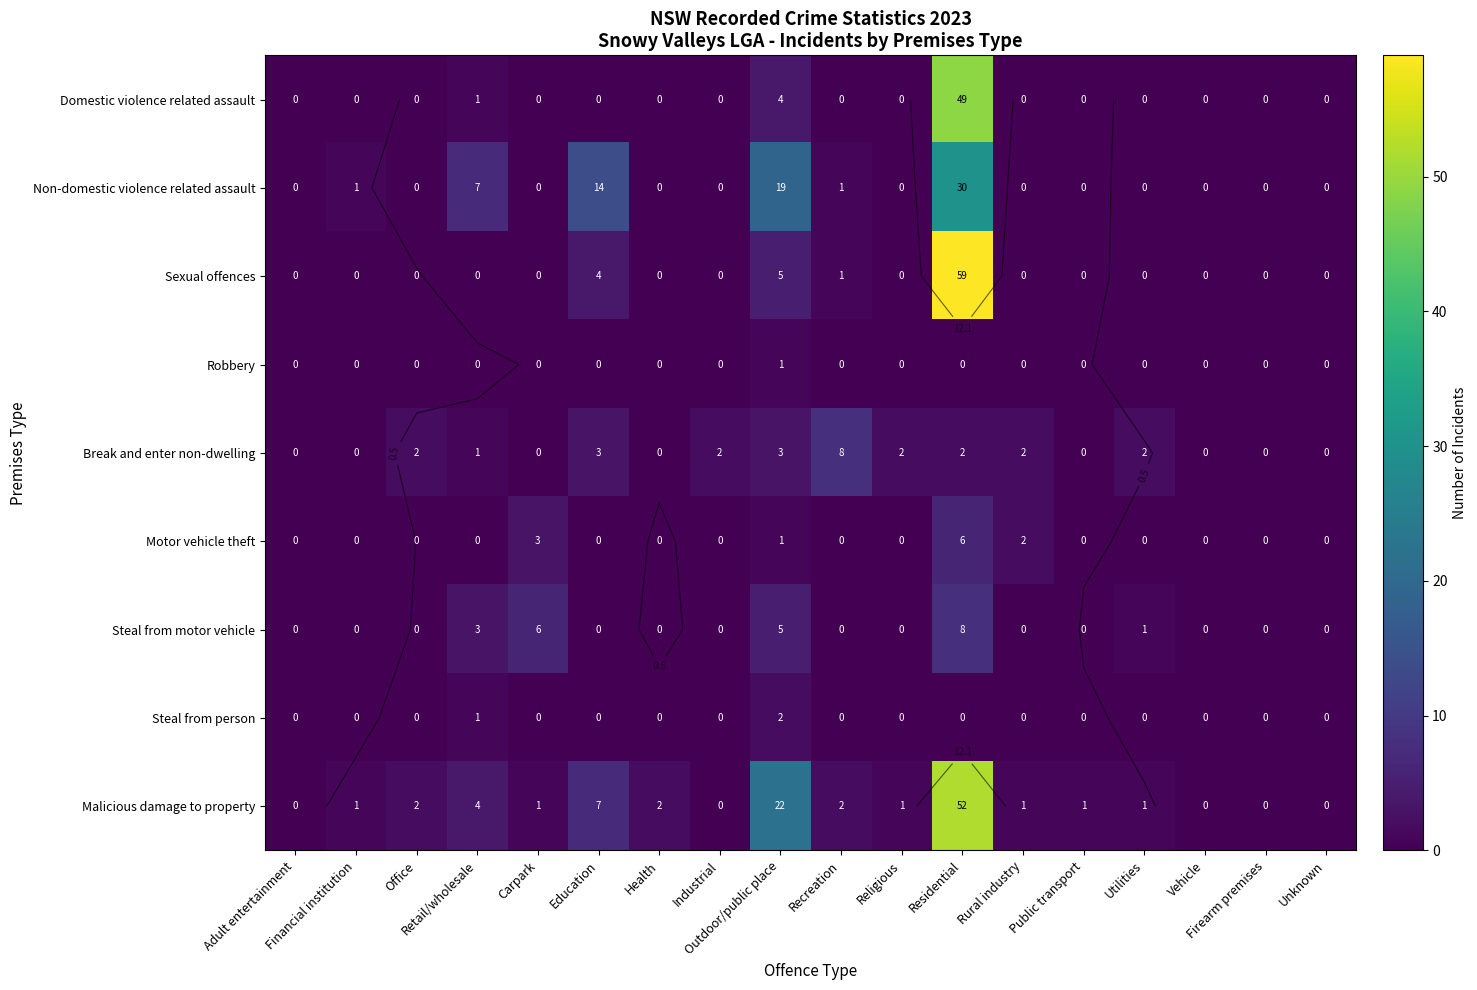

How many distinct data groups are displayed?

9